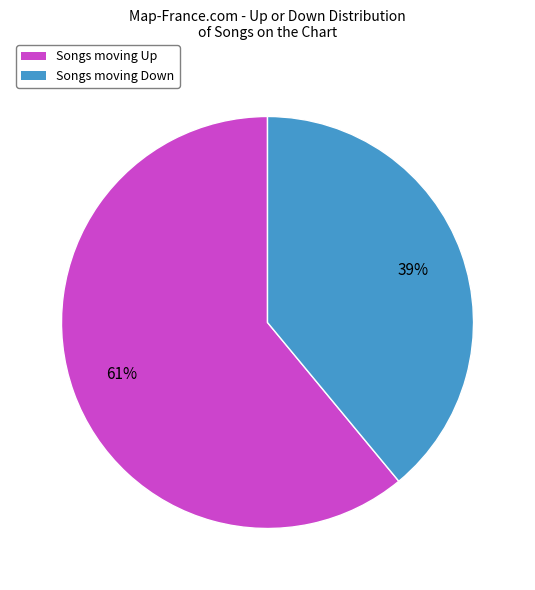

Count the number of slices in the pie.

2